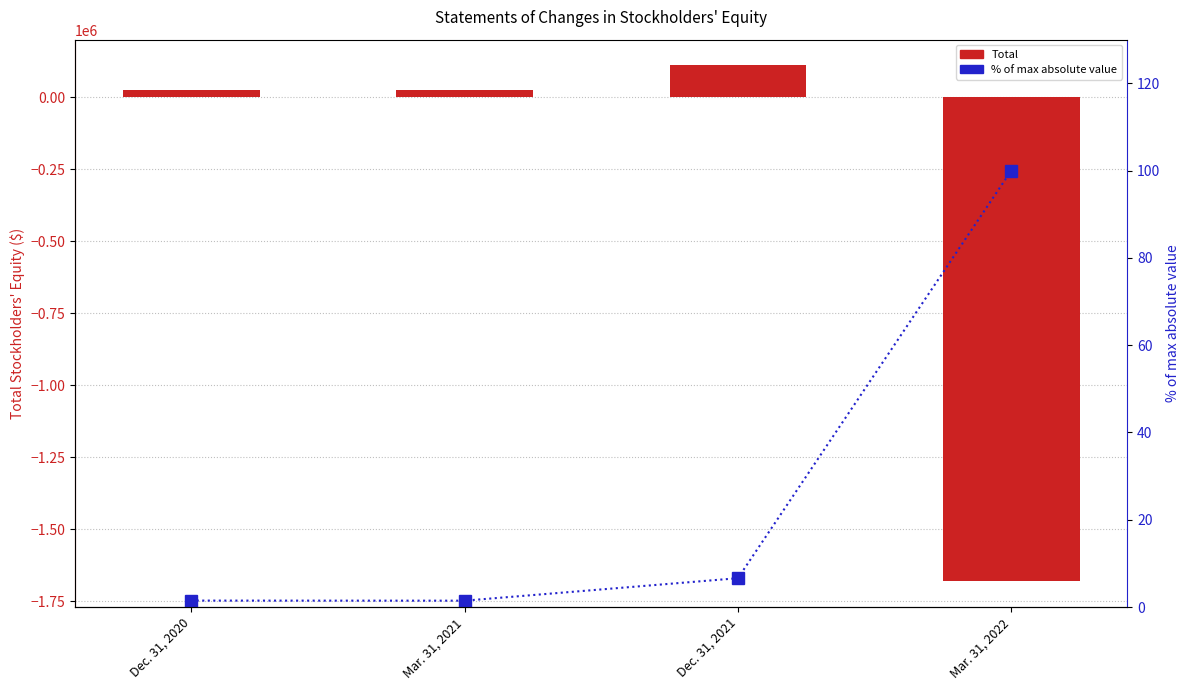

Reading left to right, what are all the values shown in this chart?

Total: 25000.0	24643.0	111218.0	-1680307.0
% of max absolute value: 1.5	1.5	6.6	100.0